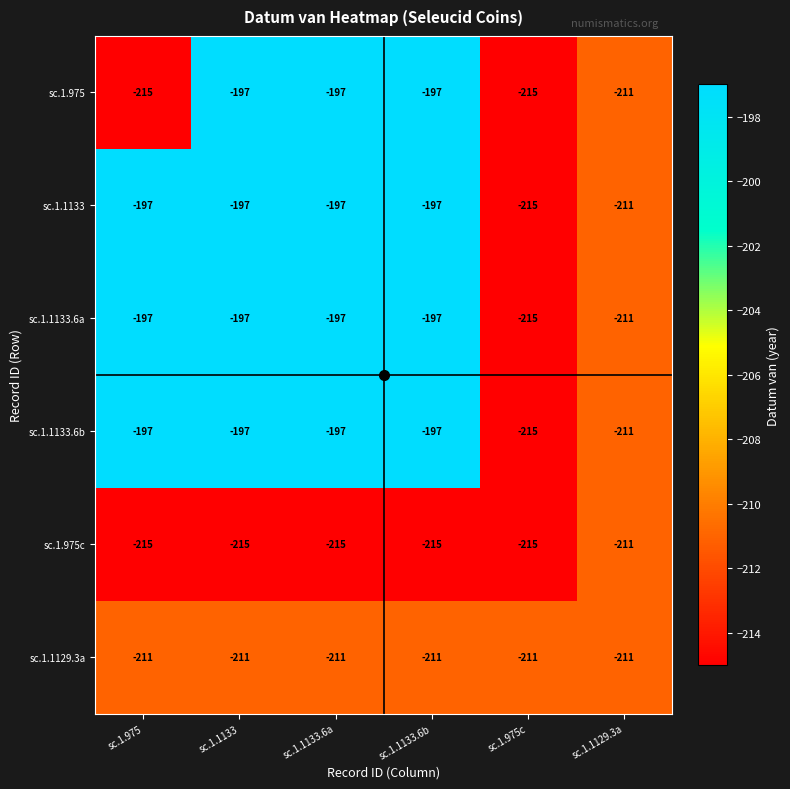

What is the approximate value of sc.1.975c at sc.1.975?

-215